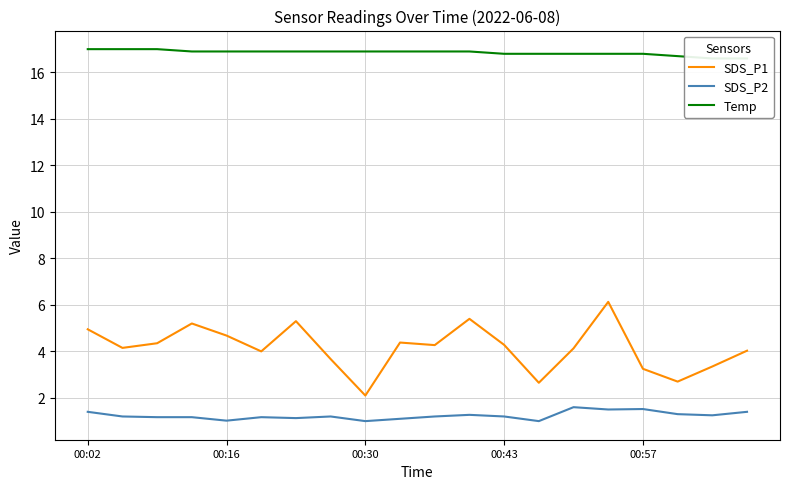

What is the lowest value of the SDS_P2 series?

1.0